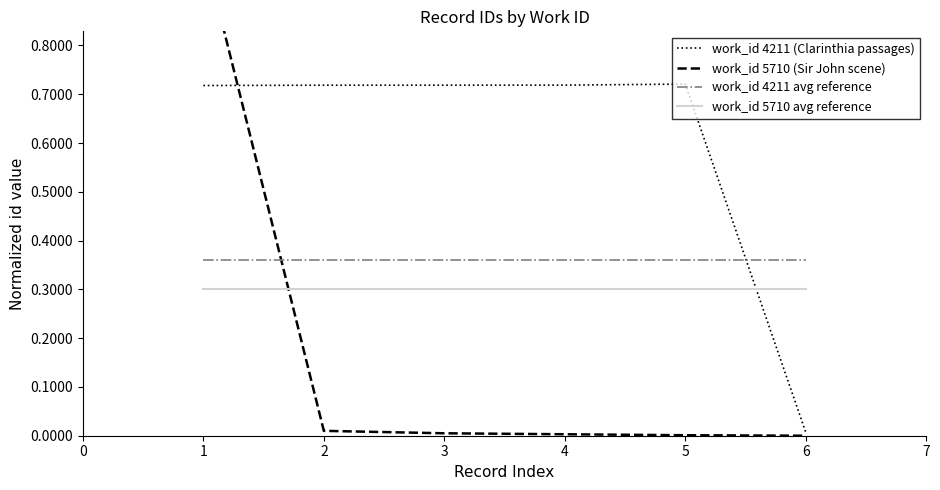

True or false: work_id 5710 avg reference and work_id 4211 avg reference cross at least once.

False